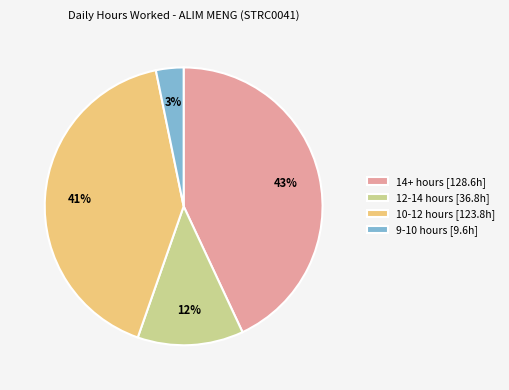

Does 9-10 hours [9.6h] account for over 50% of the chart?

No